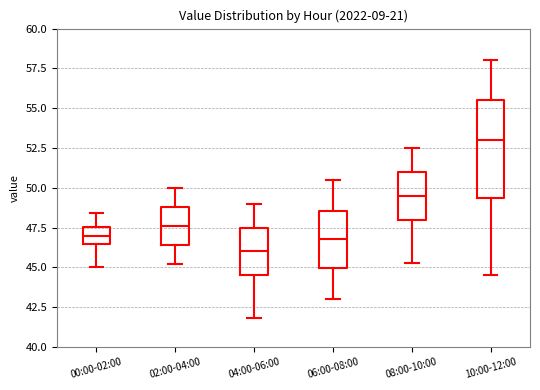

Where does the lower whisker of the box for 00:00-02:00 end on the y-axis? The values are not printed on the chart, so give them approximately, as read against the axis.

45.0